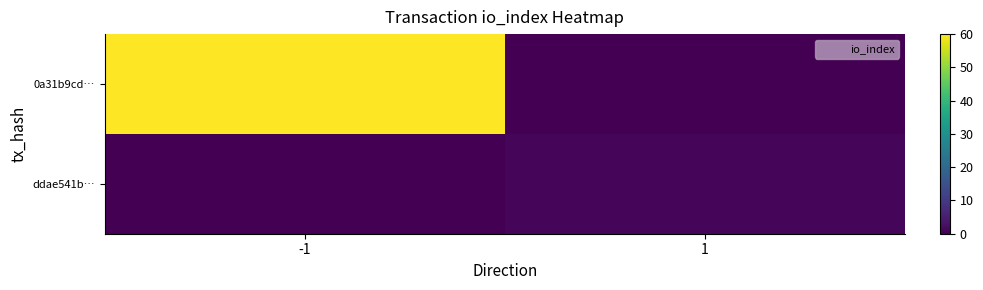

Reading left to right, transcribe all the data shown in this chart.

0a31b9cd…: -1=60	1=0
ddae541b…: -1=0	1=1